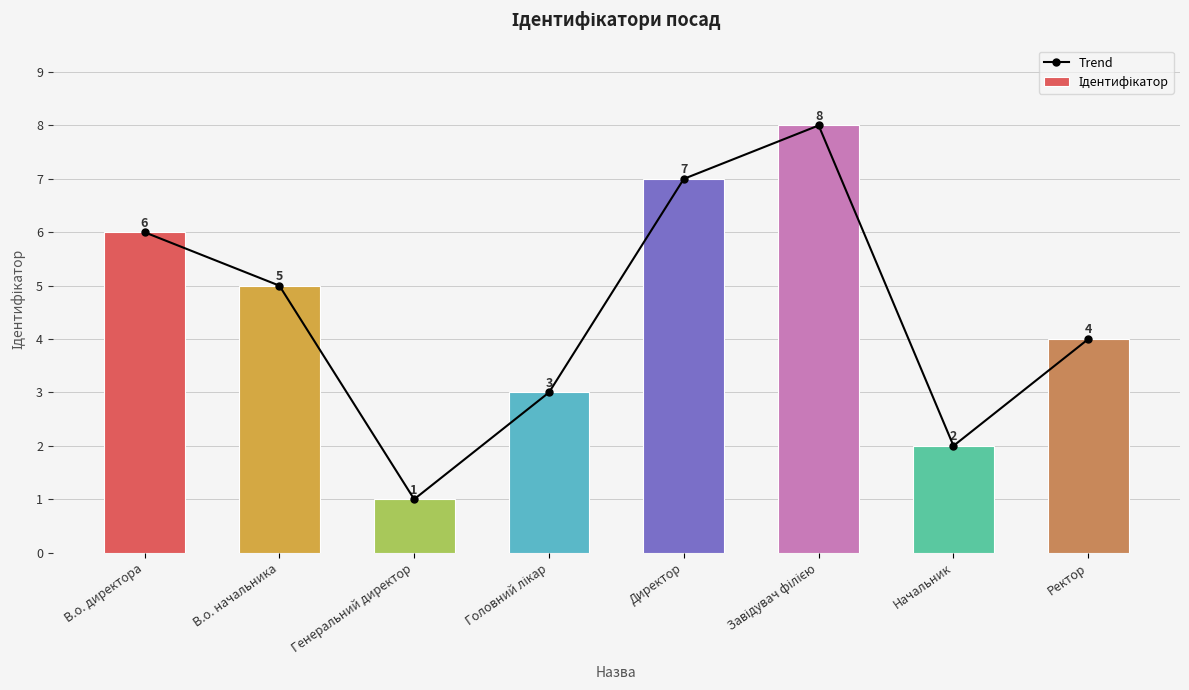

What is the smallest value displayed?

1